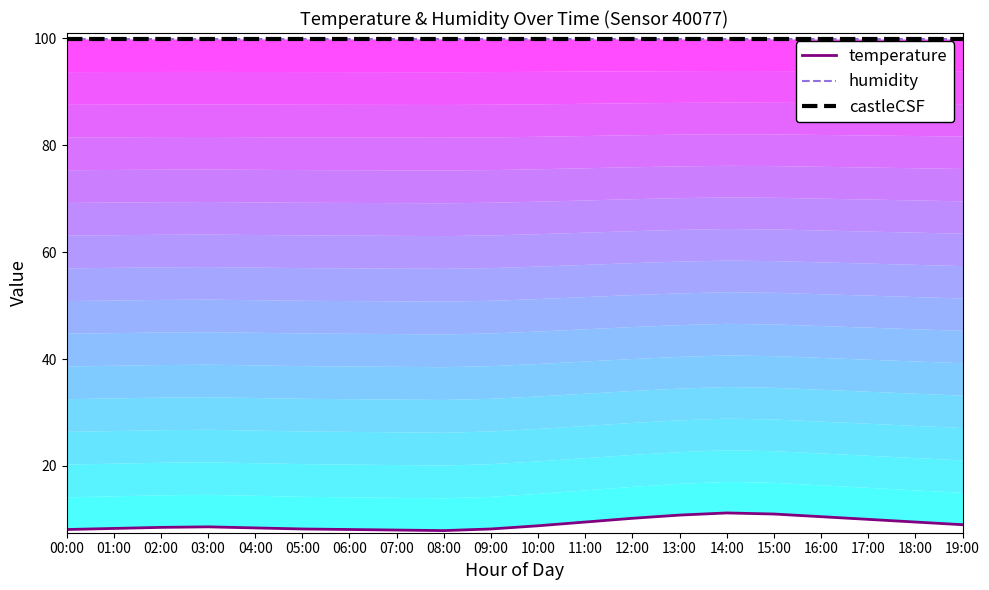

Which has a higher value, 01:00 or 12:00?

12:00